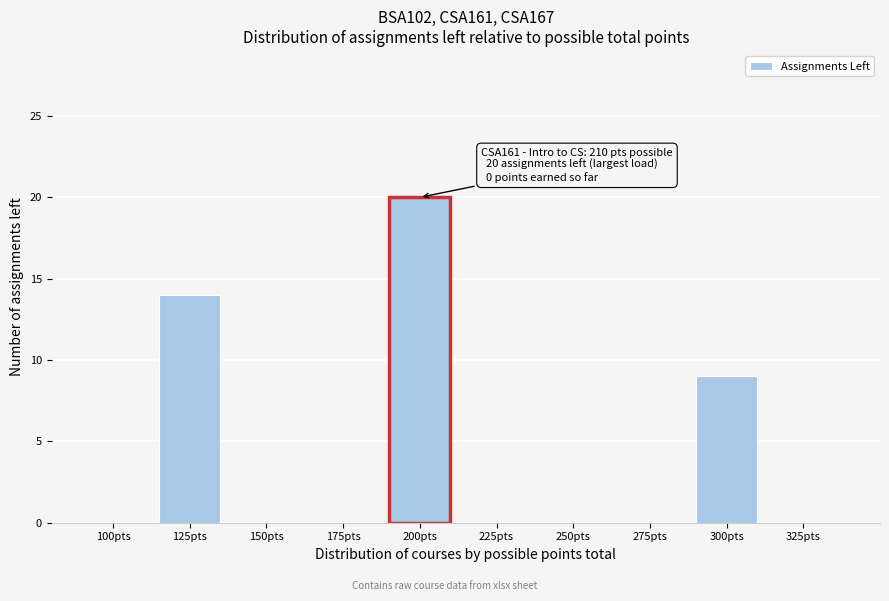

Reading right to left, list all the values displayed in this chart.

325pts=0	300pts=9	275pts=0	250pts=0	225pts=0	200pts=20	175pts=0	150pts=0	125pts=14	100pts=0